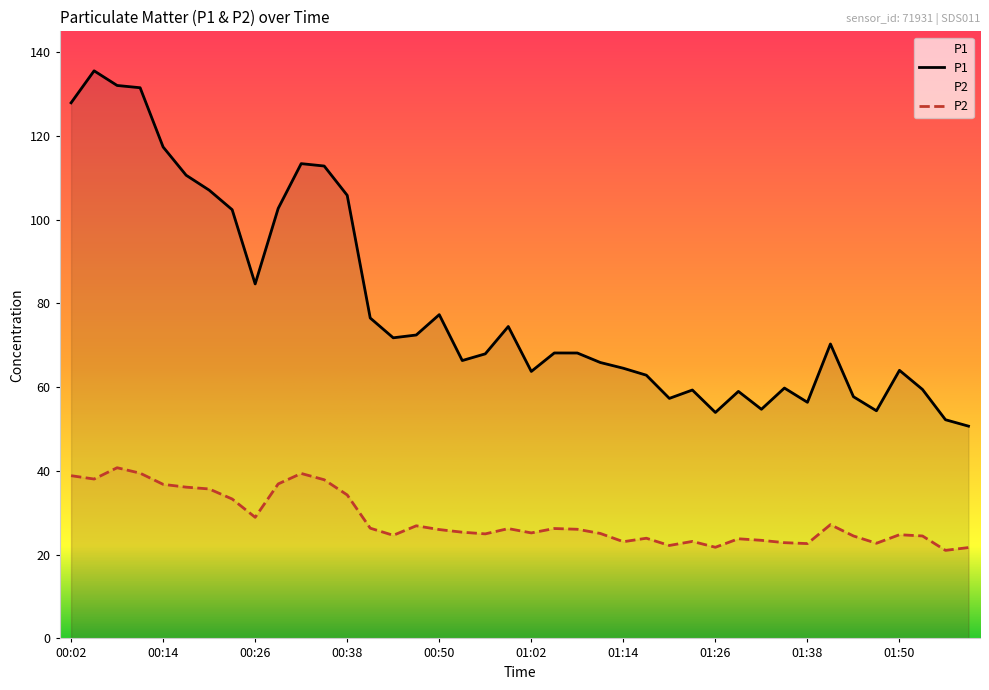

How many lines are shown in the chart?

2